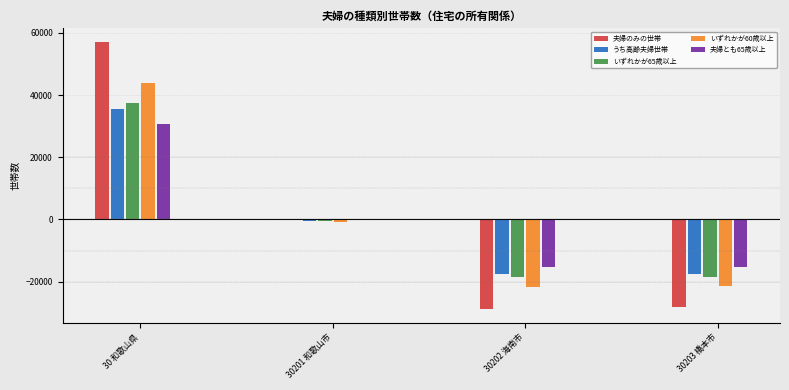

What is the difference between the second highest and minimum values in the いずれかが65歳以上 series?

18048